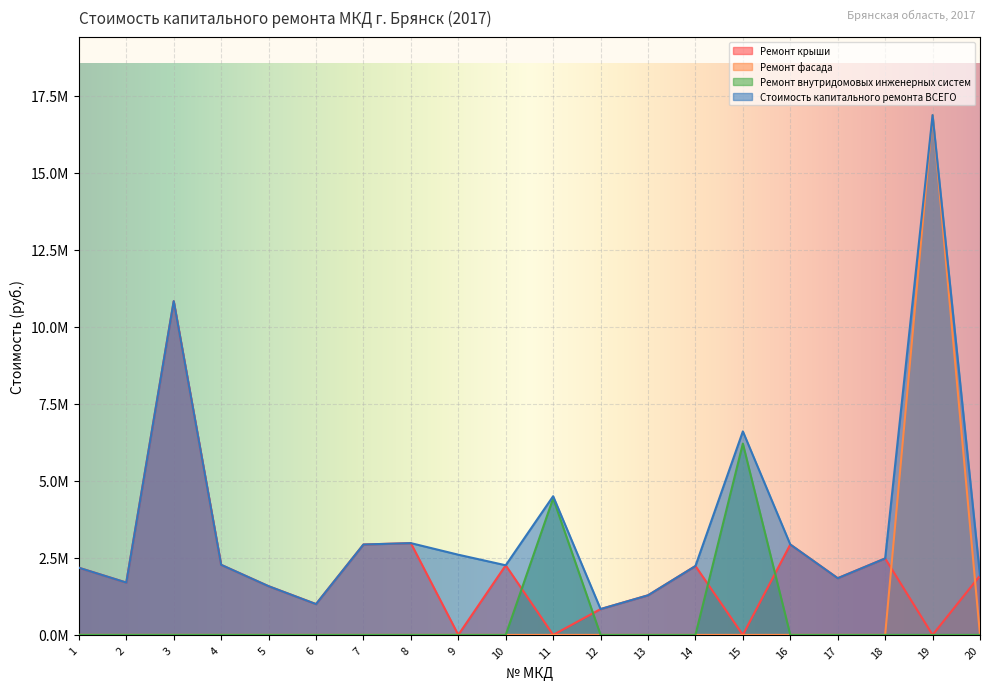

In Ремонт крыши, how many points are higher than both neighbors (excluding endpoints)?

6